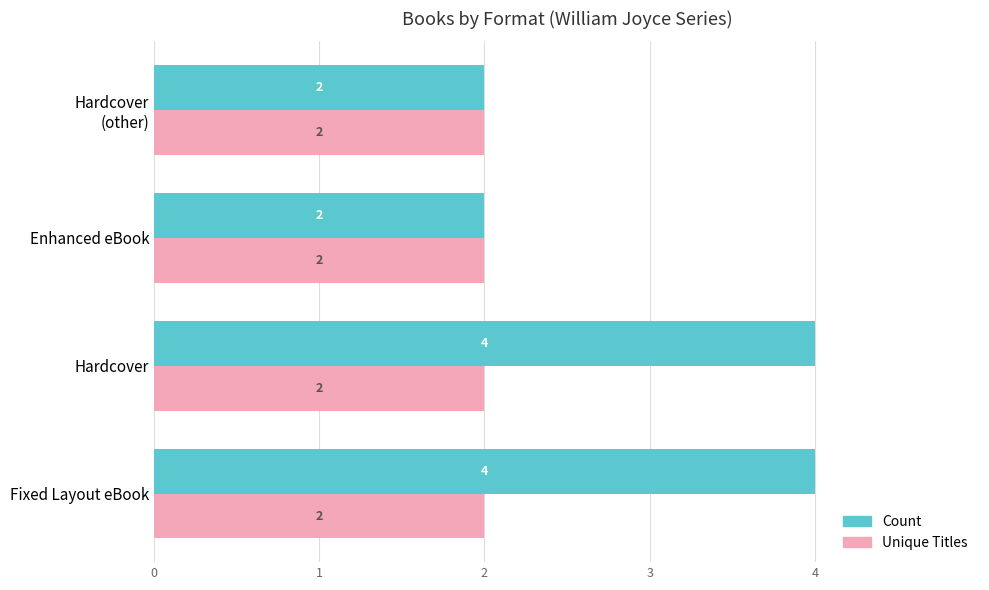

Which series has the largest total across all categories?

Count